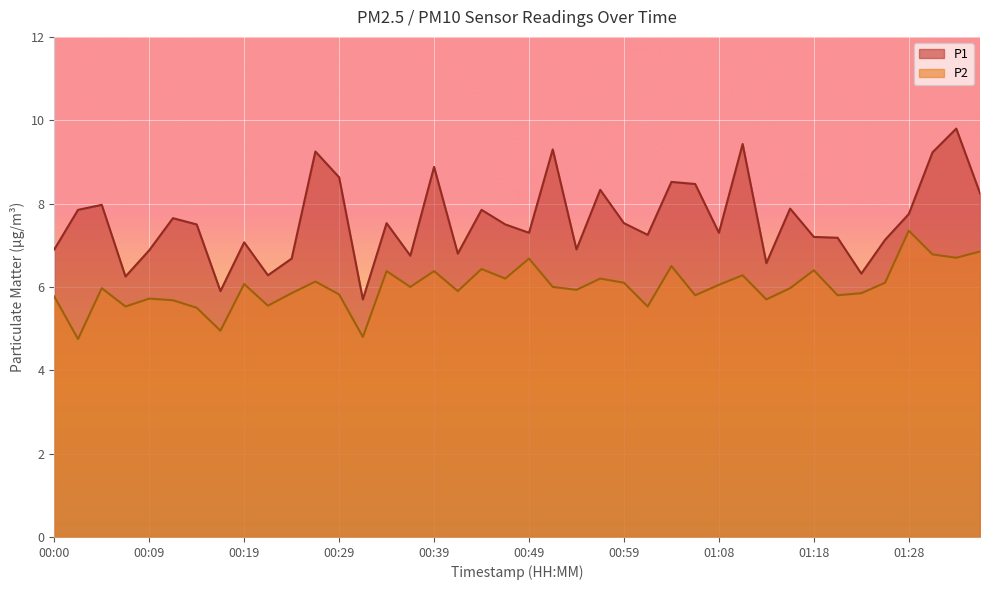

What position from the right is 00:41?

23